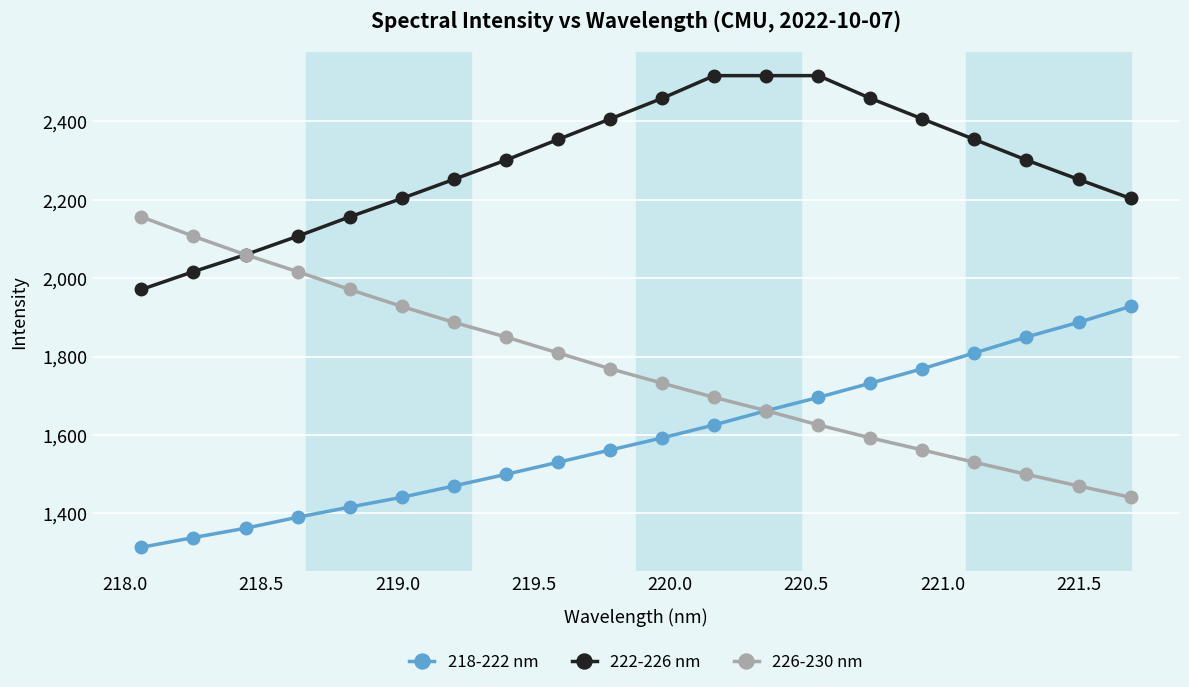

Which series has the widest spread of values?

226-230 nm